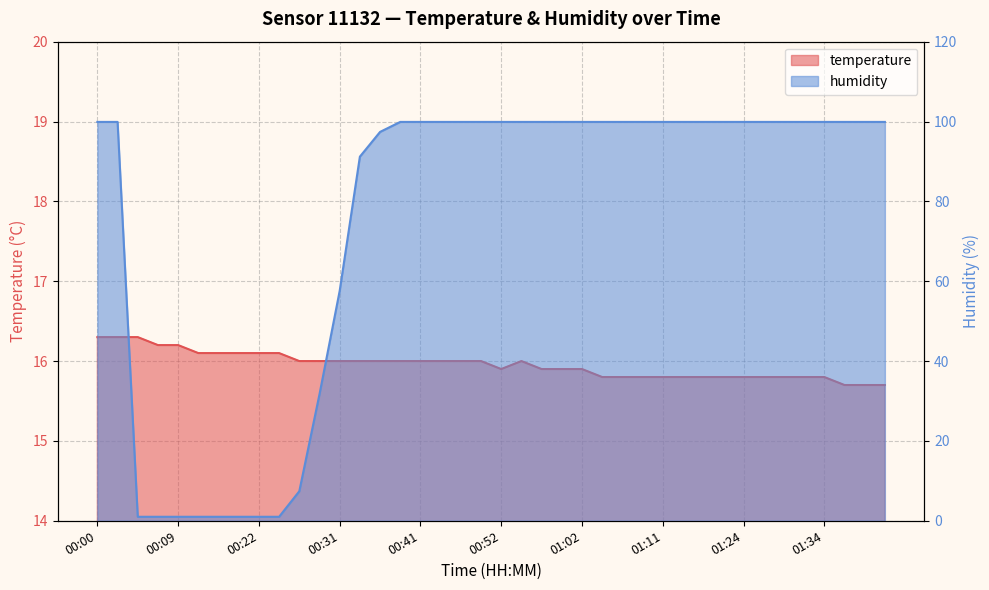

The humidity series shows 139.9 at 01:02. True or false?

False